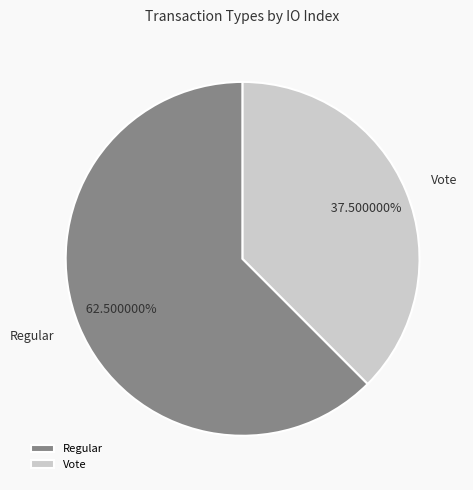

What is the smallest slice in the pie chart?

Vote